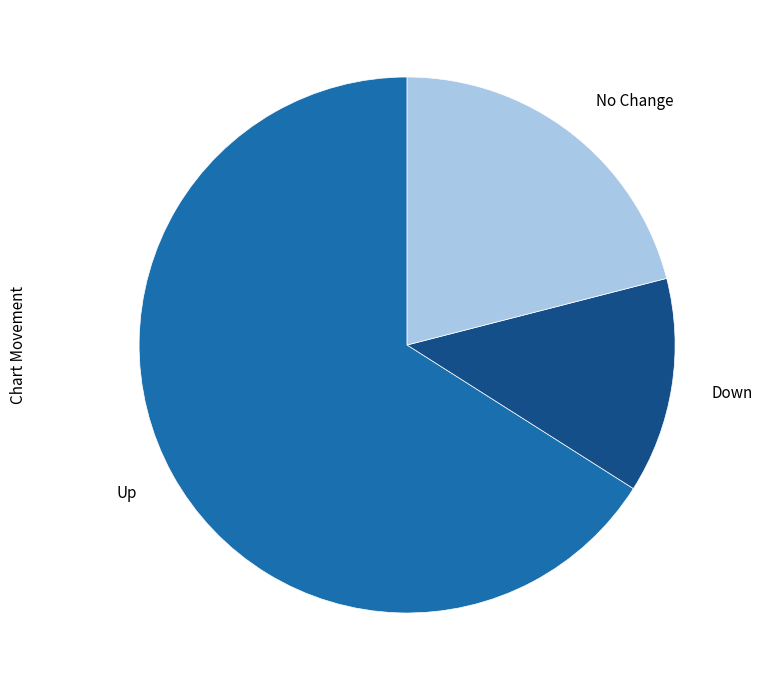

Is it true that Up is 53% of the pie?

False